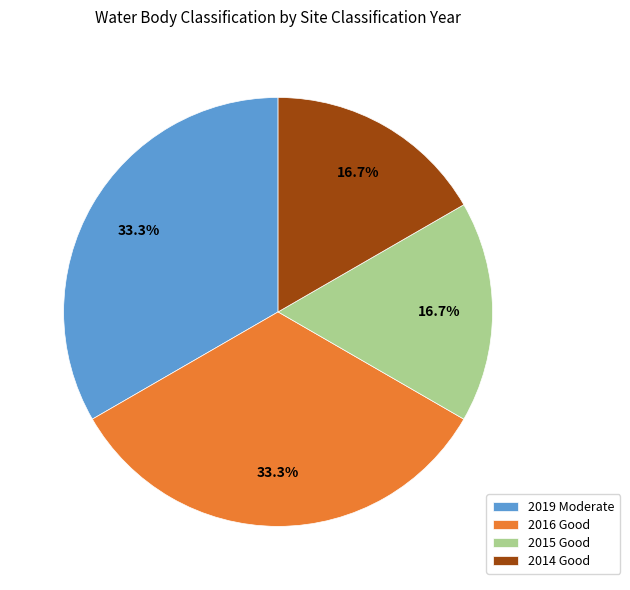

To the nearest percent, what percentage of the pie is 2014 Good?

17%